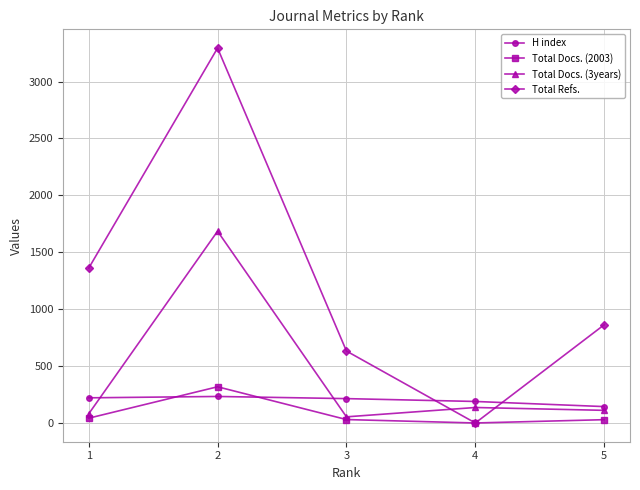

How many values in the Total Docs. (3years) series are below 111?

2